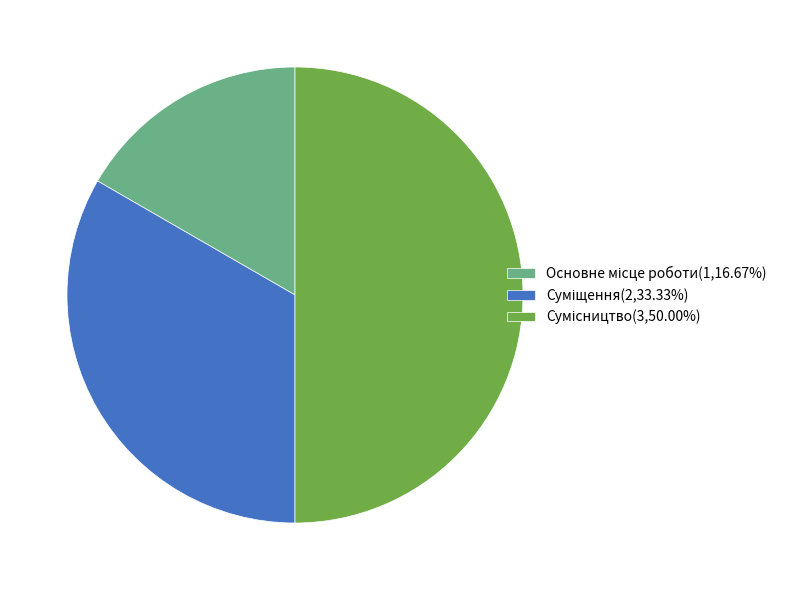

What is the smallest slice in the pie chart?

Основне місце роботи